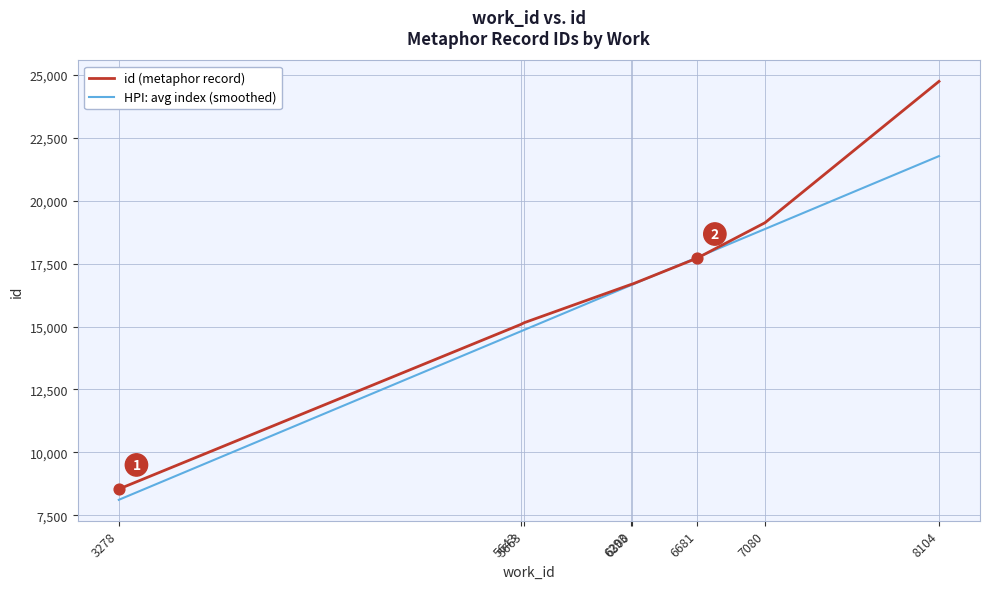

Which series has the largest range (max minus min)?

id (metaphor record)